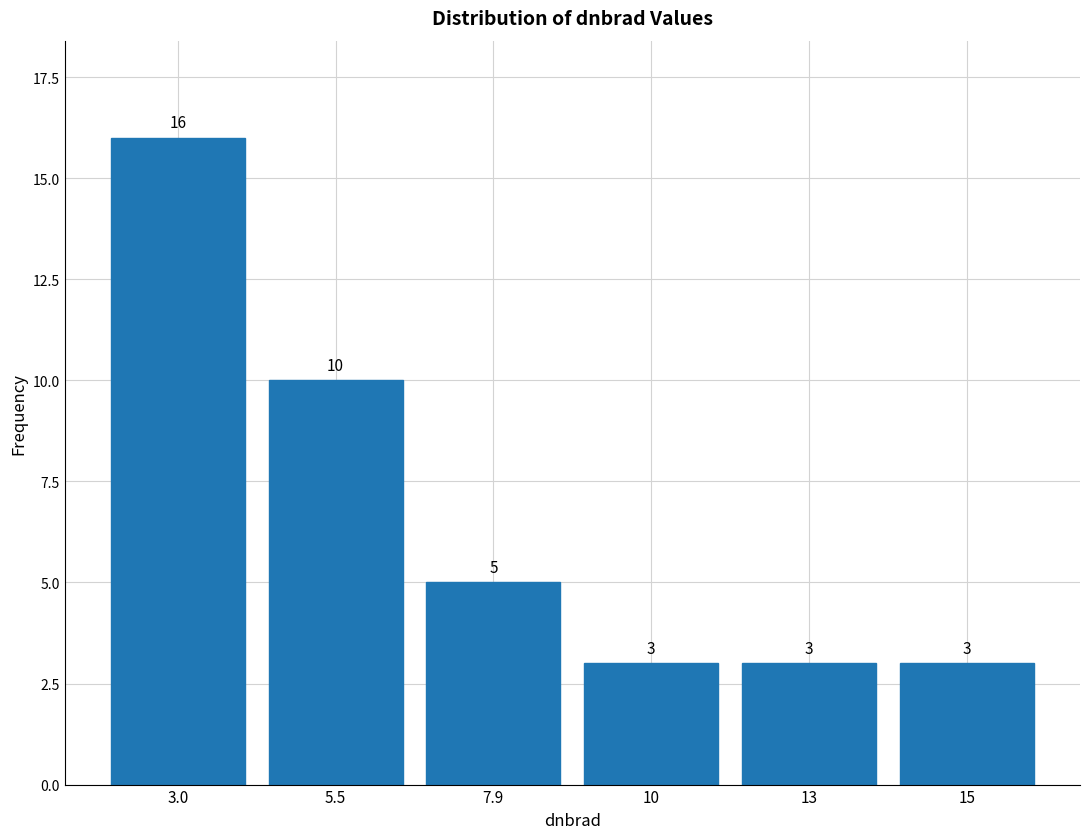

Reading left to right, list all the values displayed in this chart.

16	10	5	3	3	3